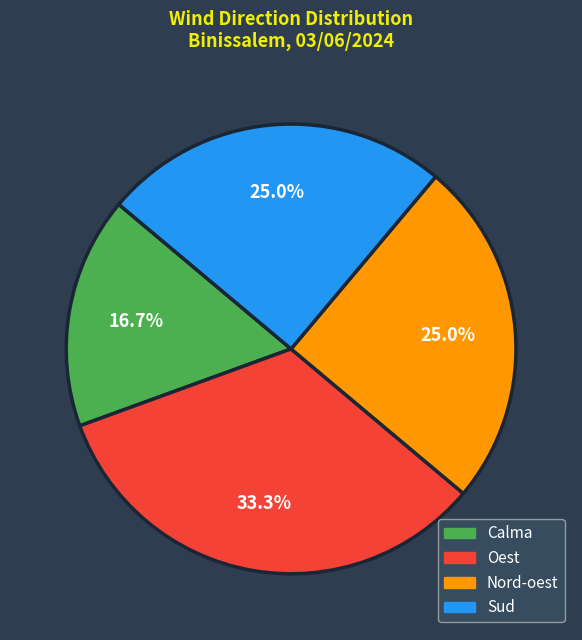

Which category has the biggest portion of the pie?

Oest